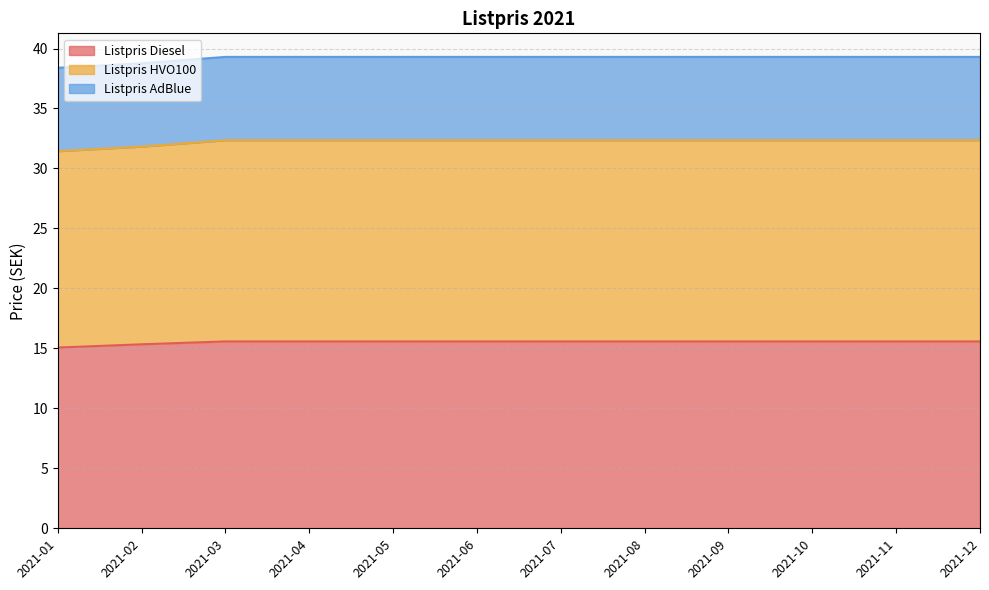

True or false: Listpris AdBlue and Listpris Diesel cross at least once.

False